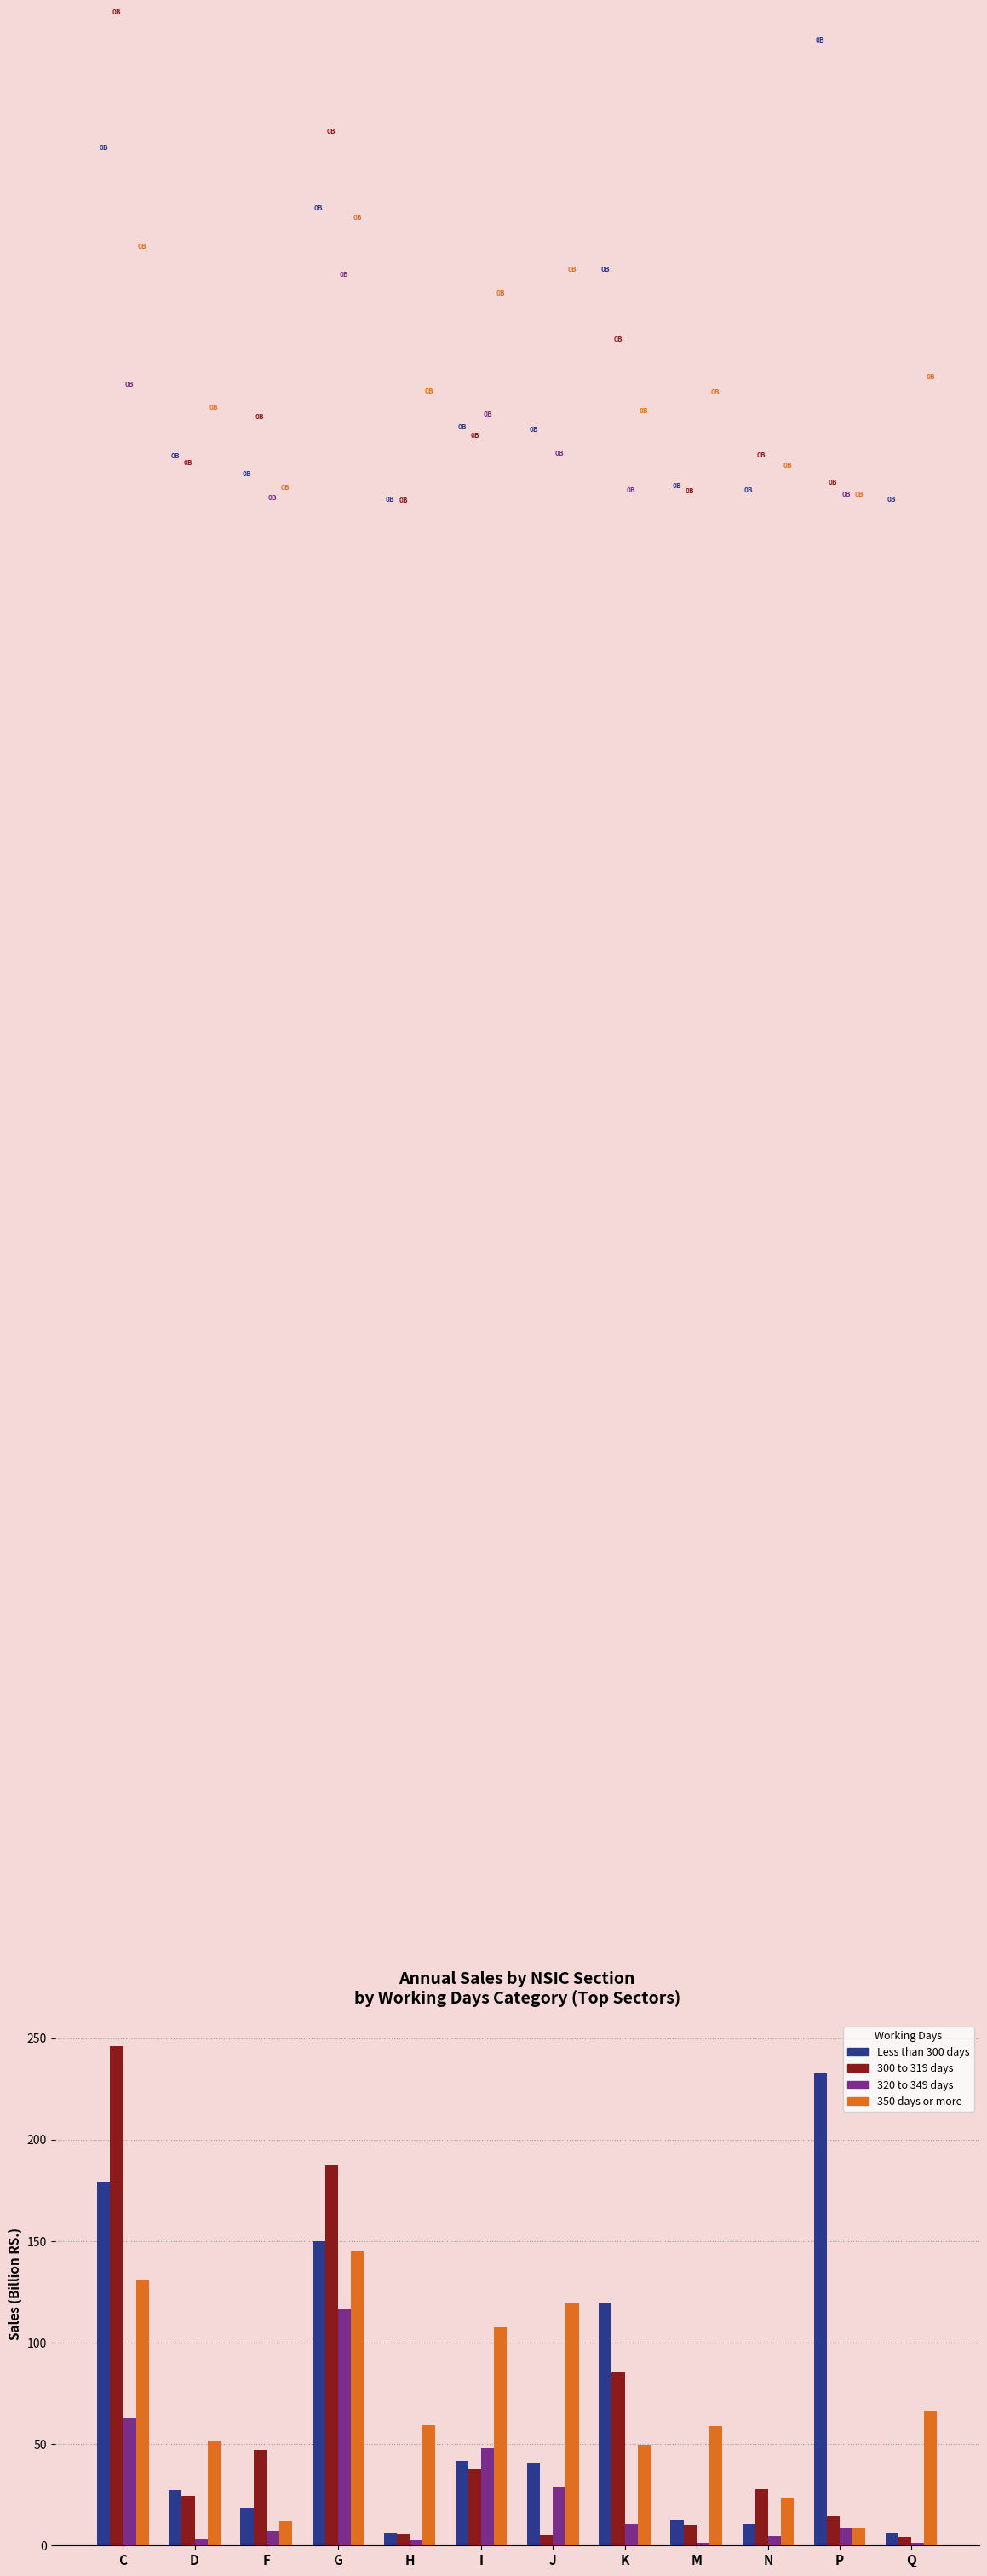

What position from the left is C?

1